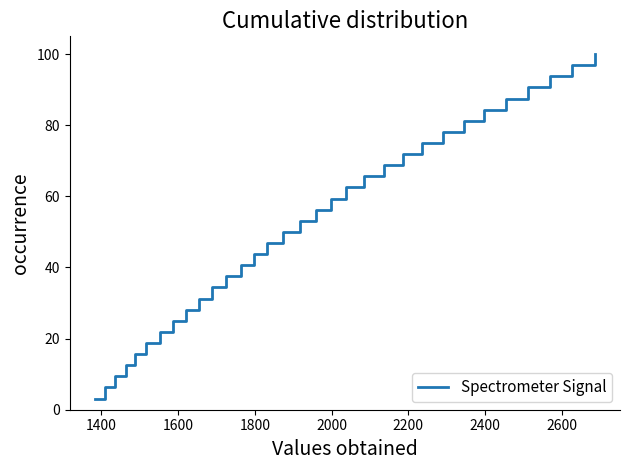

What is the minimum value shown in the chart?

3.1